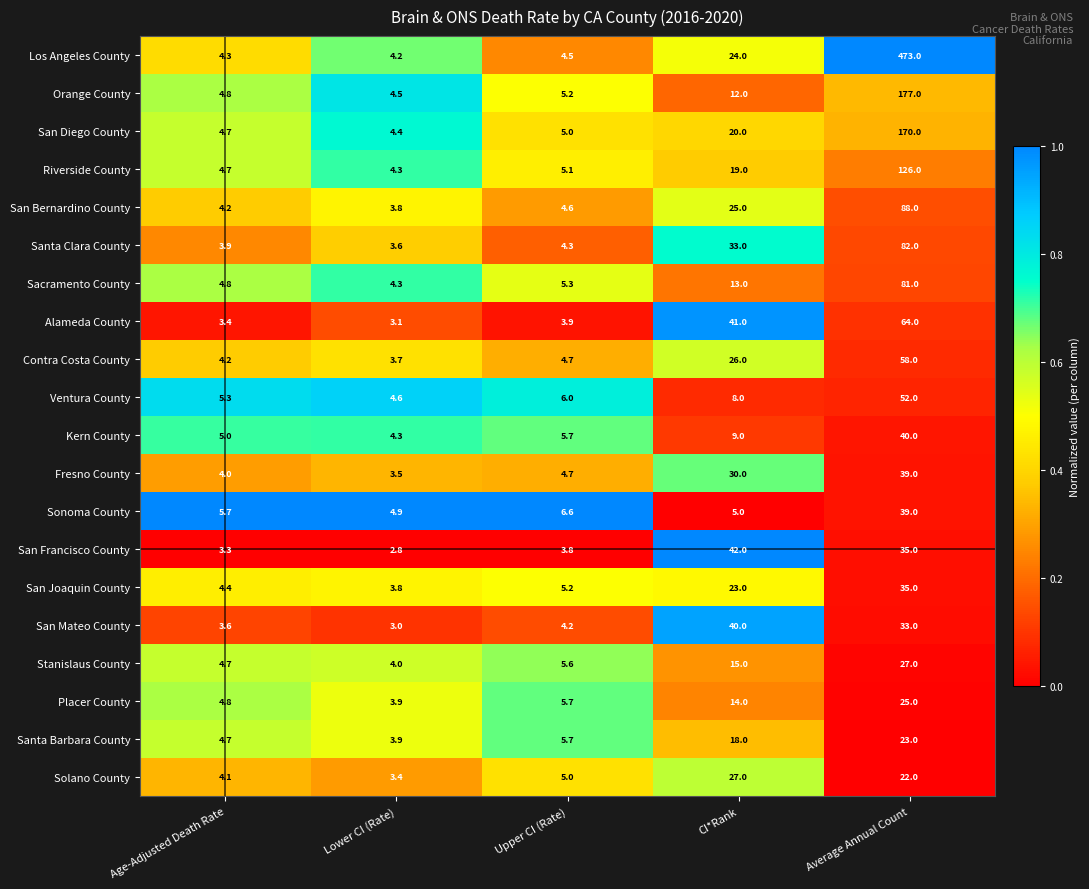

What is the maximum value shown in the chart?

473.0